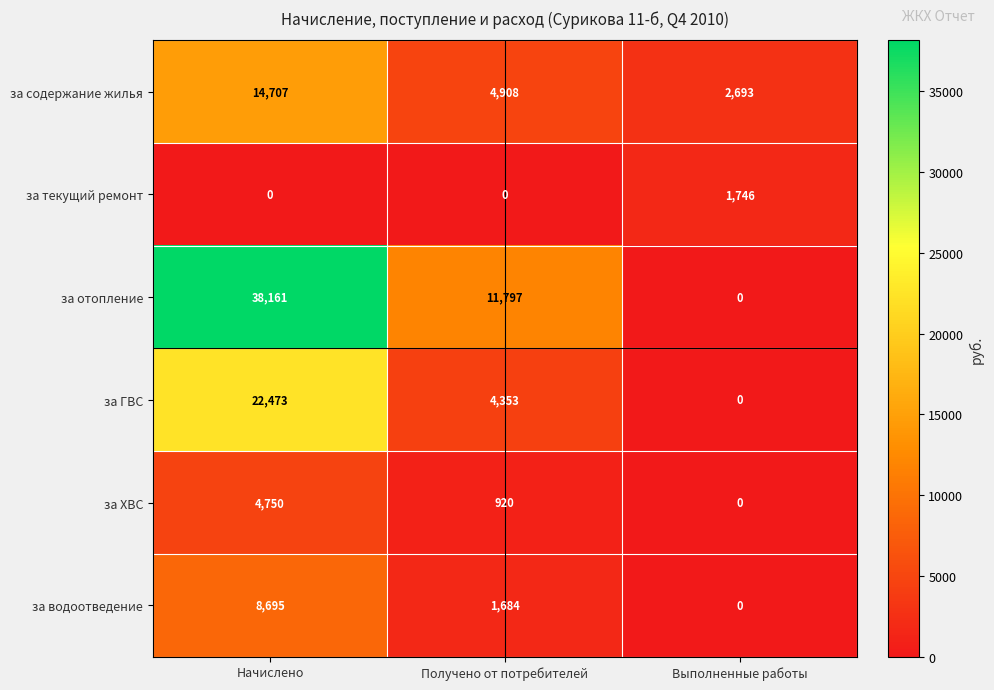

How many distinct data groups are displayed?

6